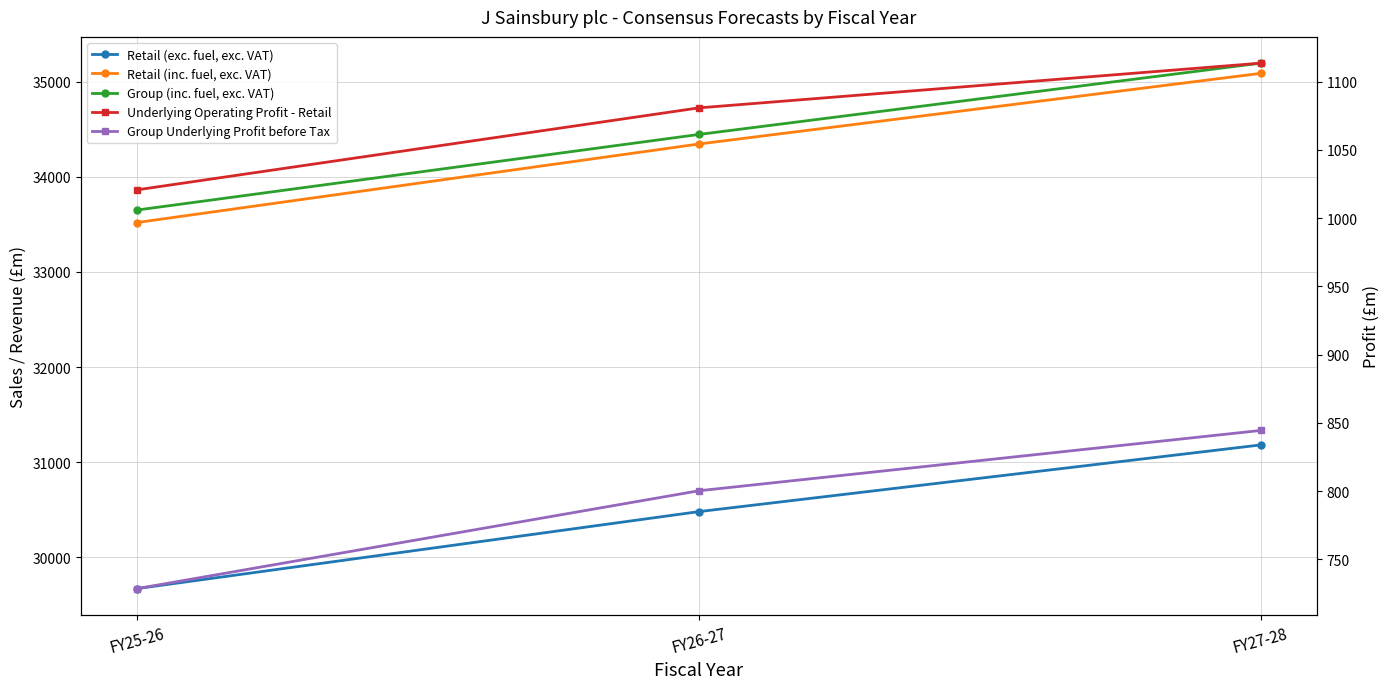

Rank the series at FY27-28 from lowest to highest value.

Group Underlying Profit before Tax, Underlying Operating Profit - Retail, Retail (exc. fuel, exc. VAT), Retail (inc. fuel, exc. VAT), Group (inc. fuel, exc. VAT)